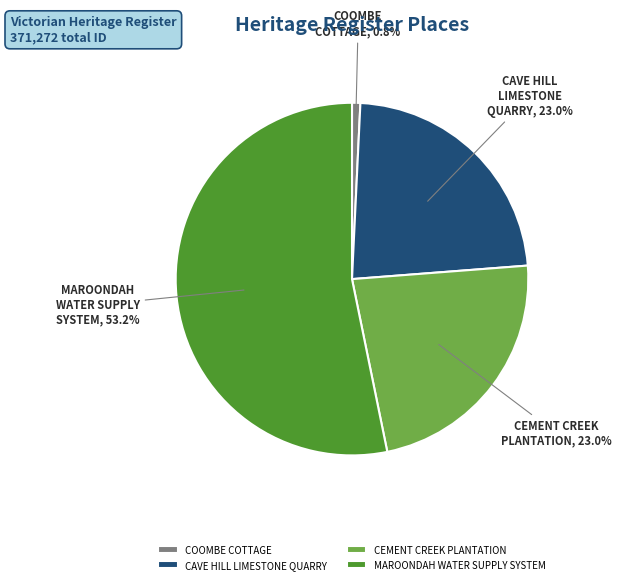

To the nearest percent, what is the difference between the largest and smallest slice percentages?

52%